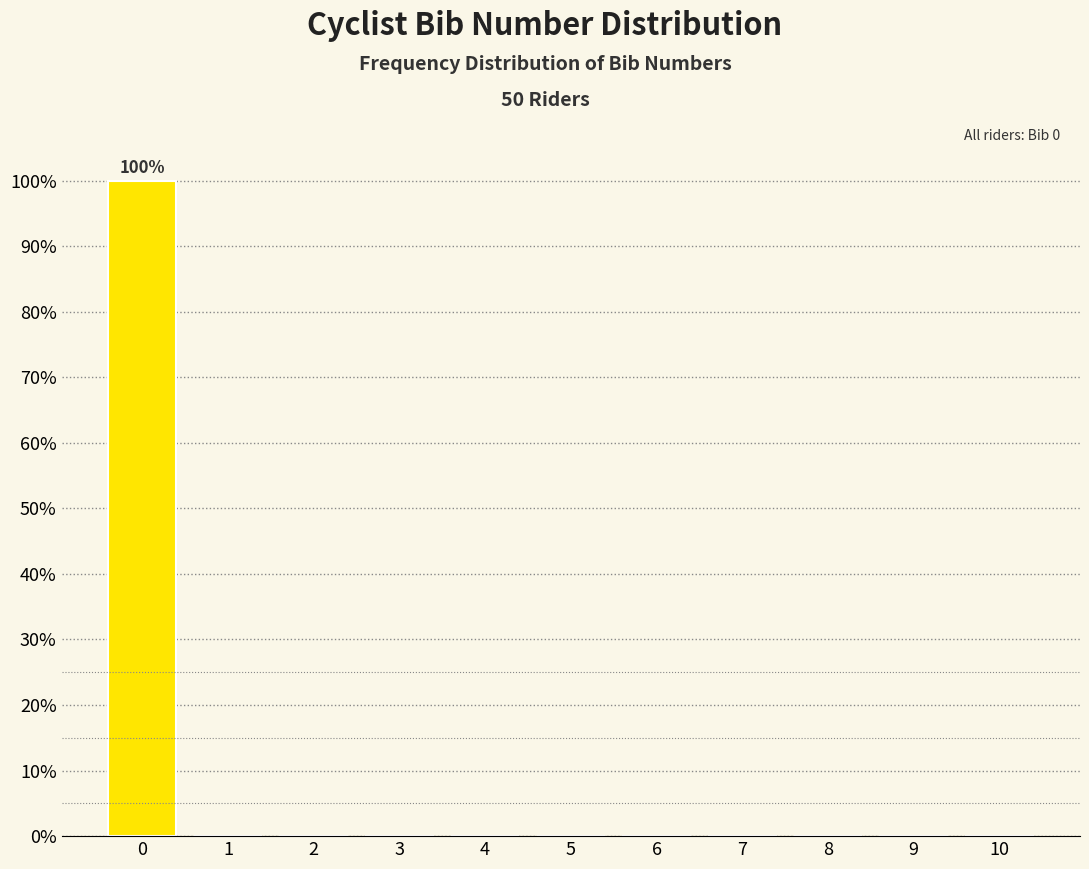

Reading left to right, what are all the values shown in this chart?

0=100	1=0	2=0	3=0	4=0	5=0	6=0	7=0	8=0	9=0	10=0